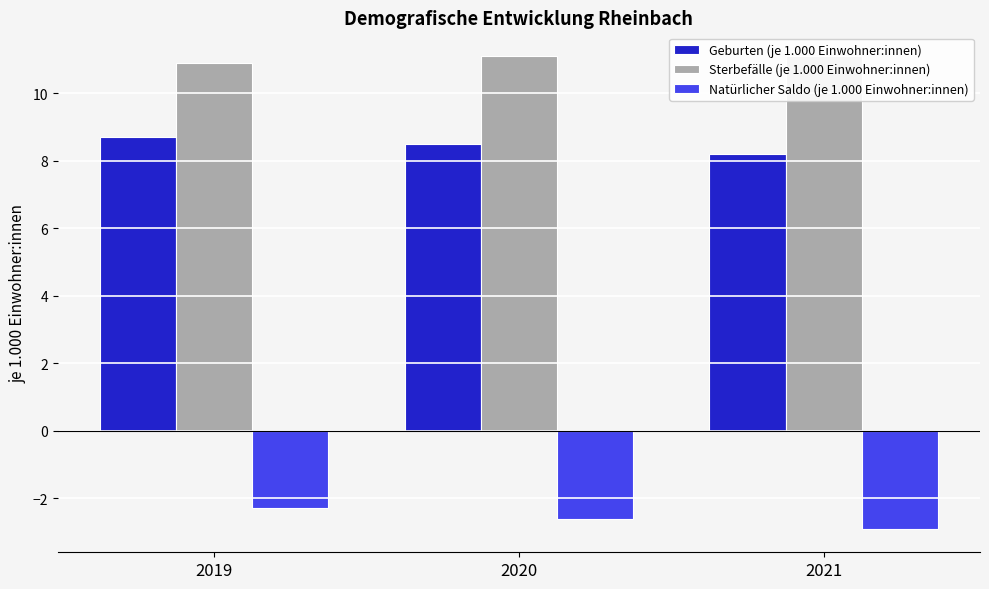

Rank the series at 2021 from highest to lowest value.

Sterbefälle (je 1.000 Einwohner:innen), Geburten (je 1.000 Einwohner:innen), Natürlicher Saldo (je 1.000 Einwohner:innen)